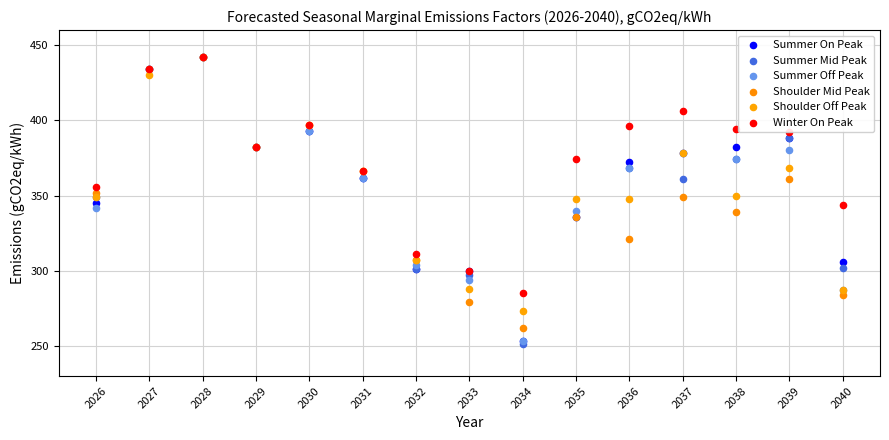

What are all the series names shown in the legend?

Summer On Peak, Summer Mid Peak, Summer Off Peak, Shoulder Mid Peak, Shoulder Off Peak, Winter On Peak